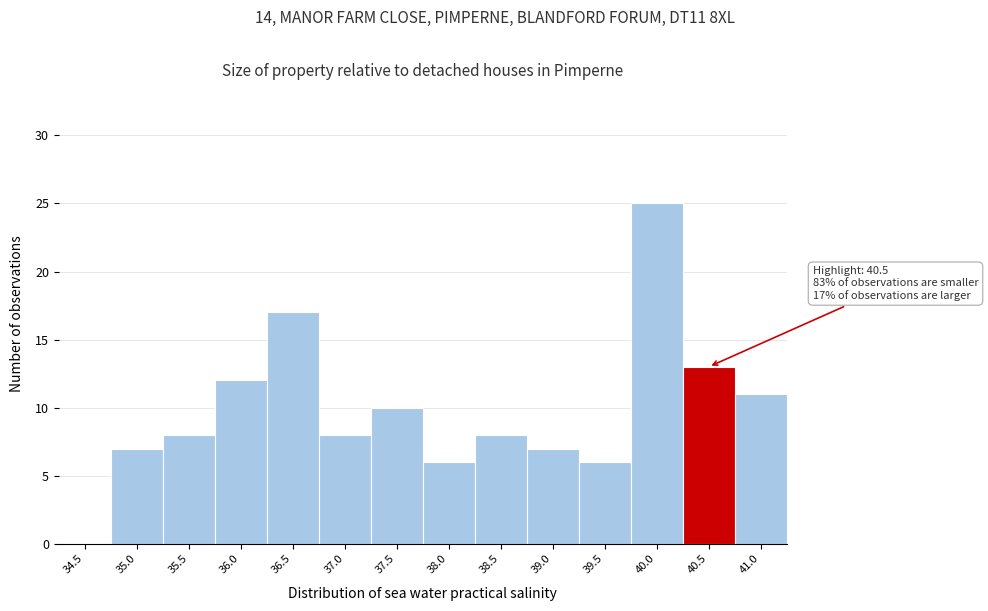

Reading right to left, what are all the values shown in this chart?

41.0=11	40.5=13	40.0=25	39.5=6	39.0=7	38.5=8	38.0=6	37.5=10	37.0=8	36.5=17	36.0=12	35.5=8	35.0=7	34.5=0